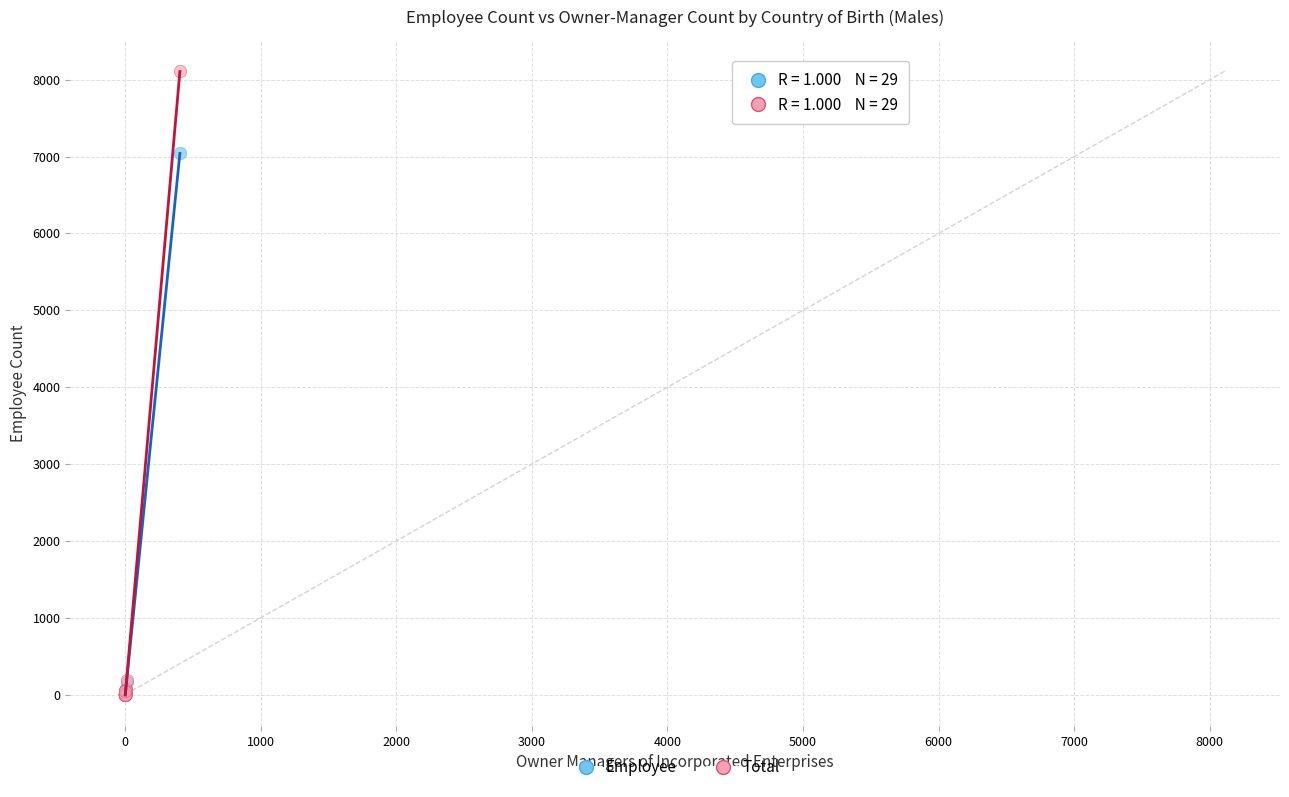

Across all series, what Y value is closest to 4056?

7047